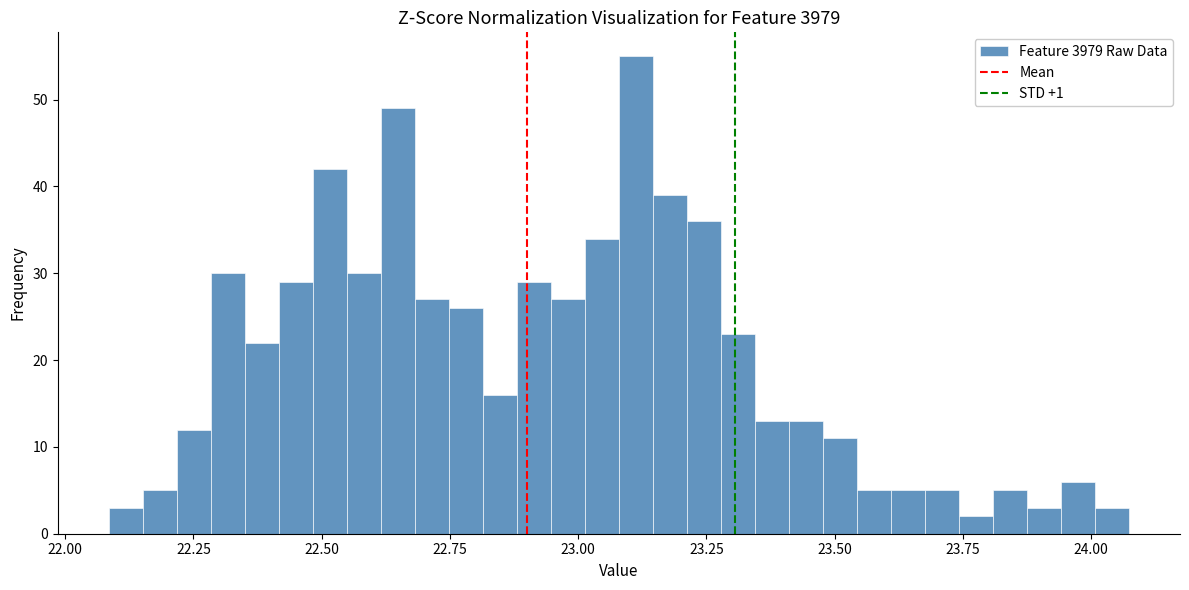

Read against the x-axis, roughly where is the centre of the tallest bar?

23.10